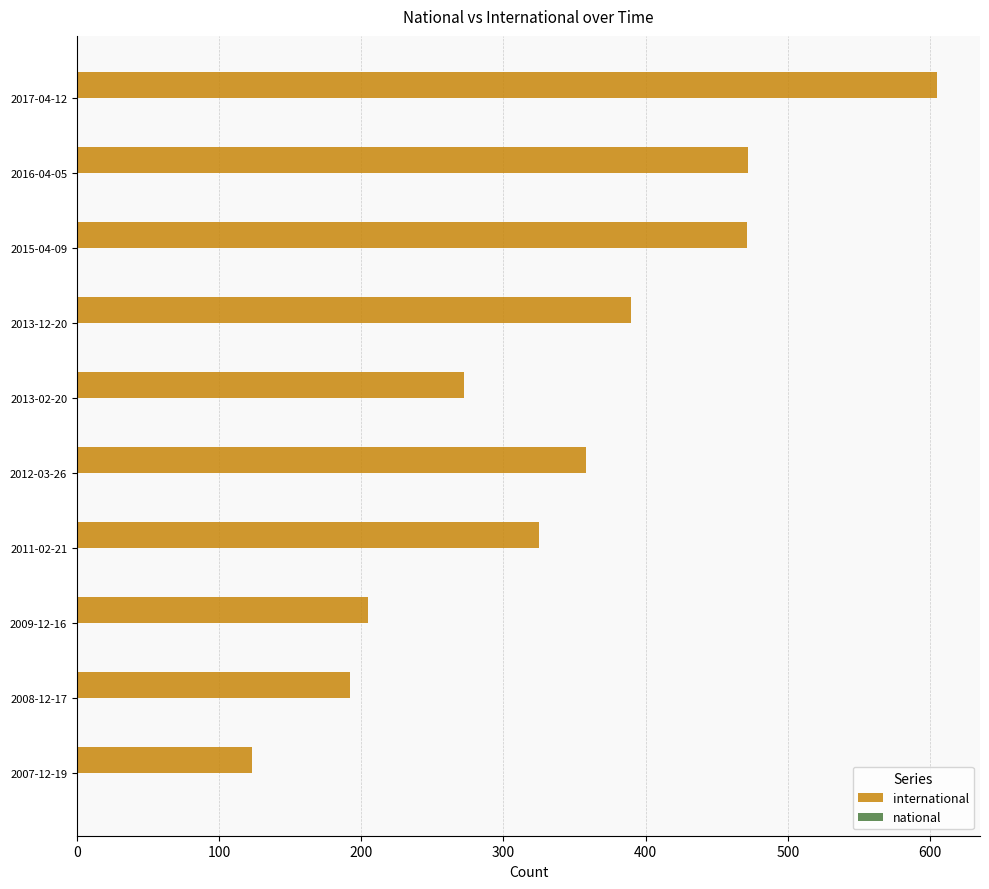

At which category is the sum across all series the highest?

2017-04-12